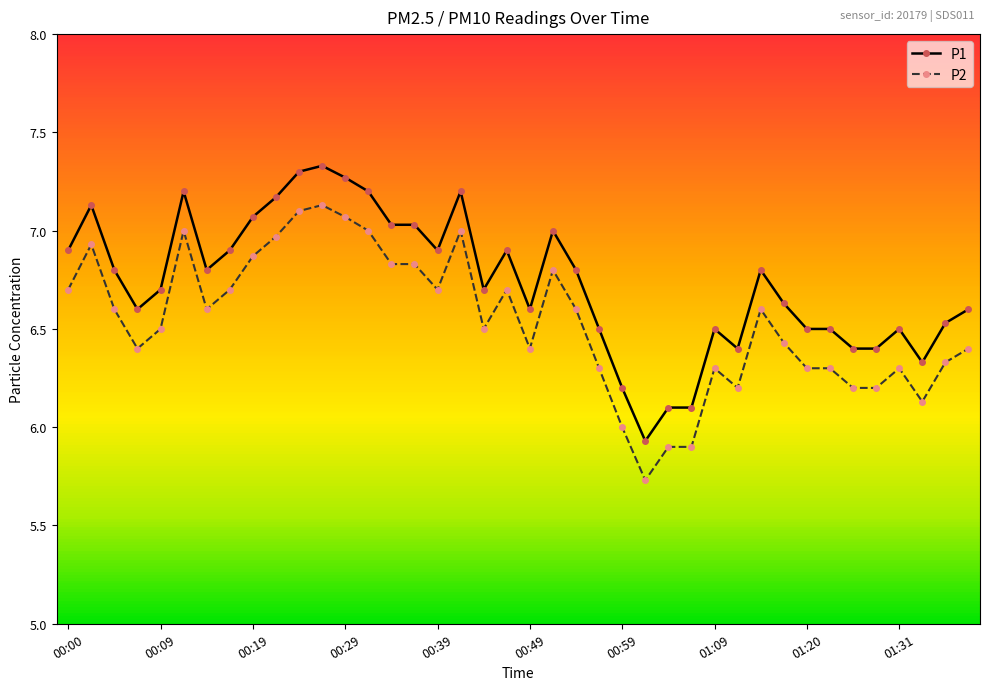

At how many categories does at least one series exceed 5?

40